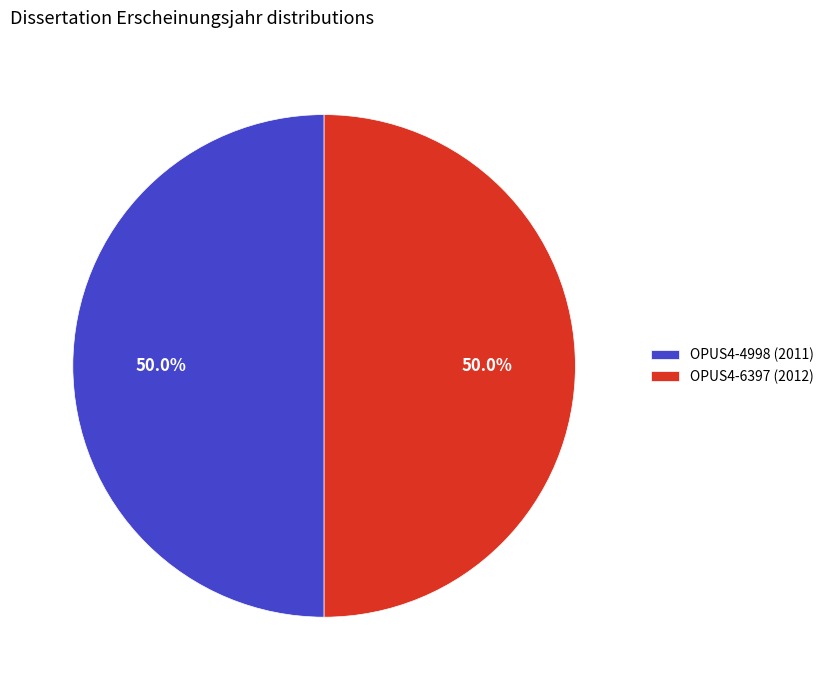

What is the total percentage of OPUS4-4998 (2011) and OPUS4-6397 (2012)?

100.0%